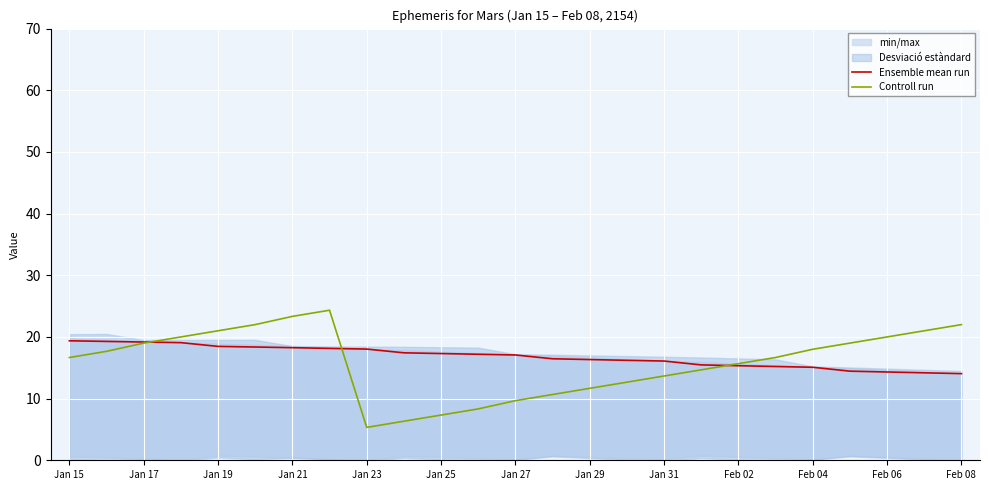

Rank the series by their maximum value, from highest to lowest.

Controll run, Ensemble mean run